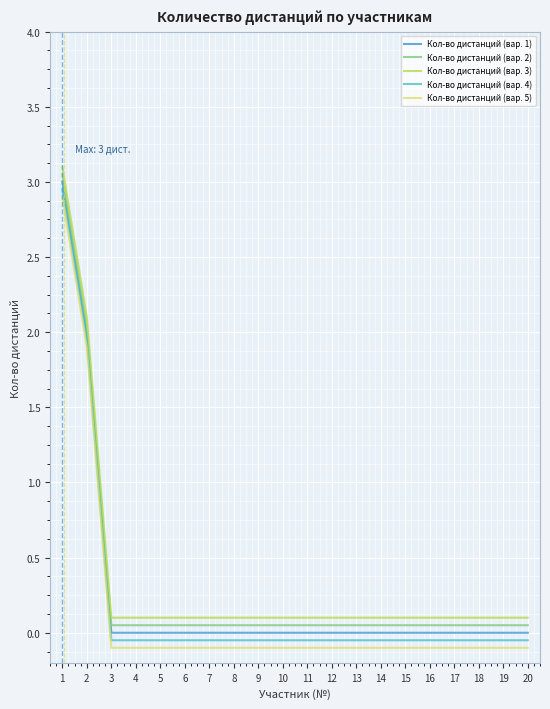

Does the chart have visible grid lines?

Yes